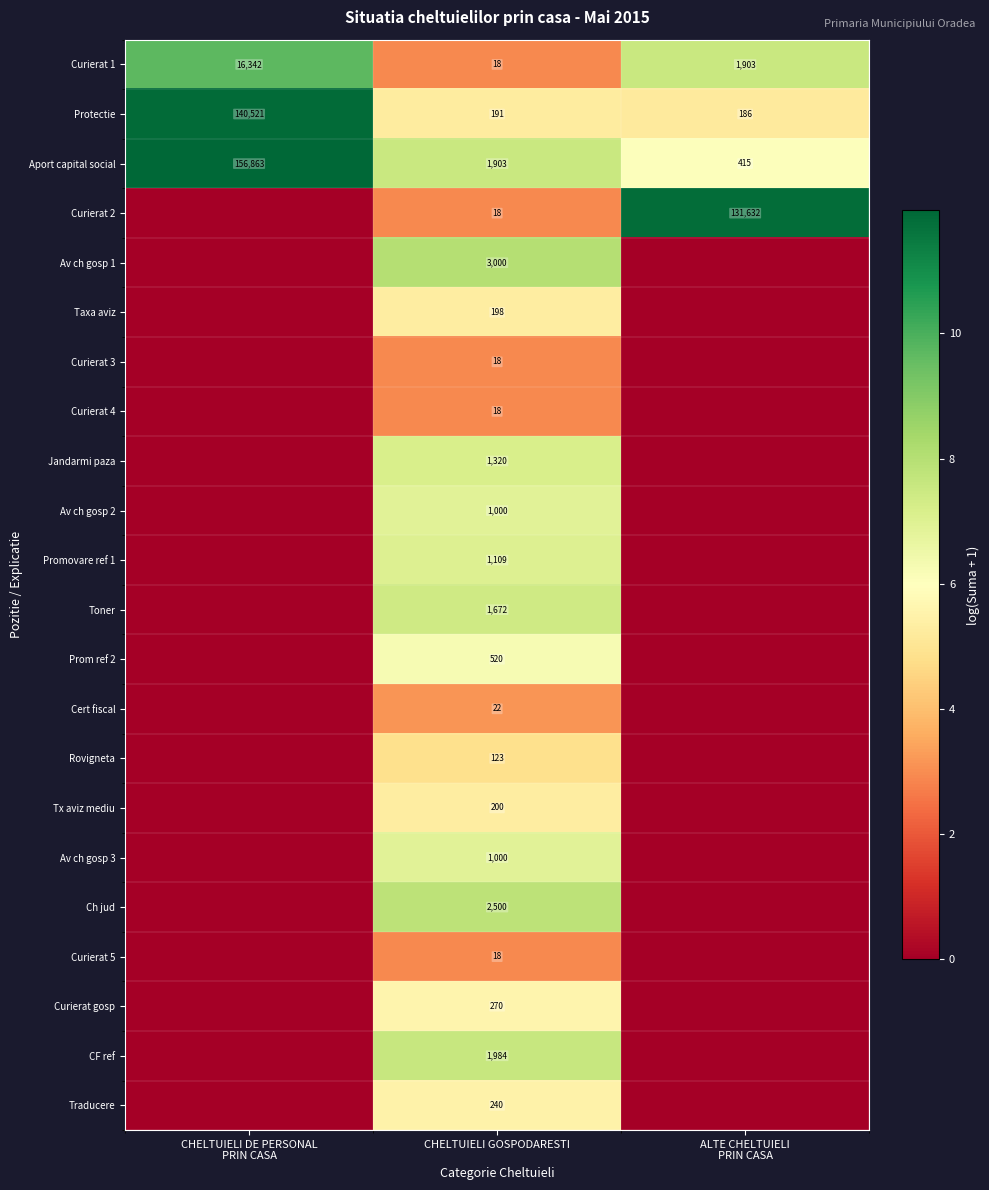

True or false: Curierat 5 has a value of 18 at CHELTUIELI GOSPODARESTI.

True